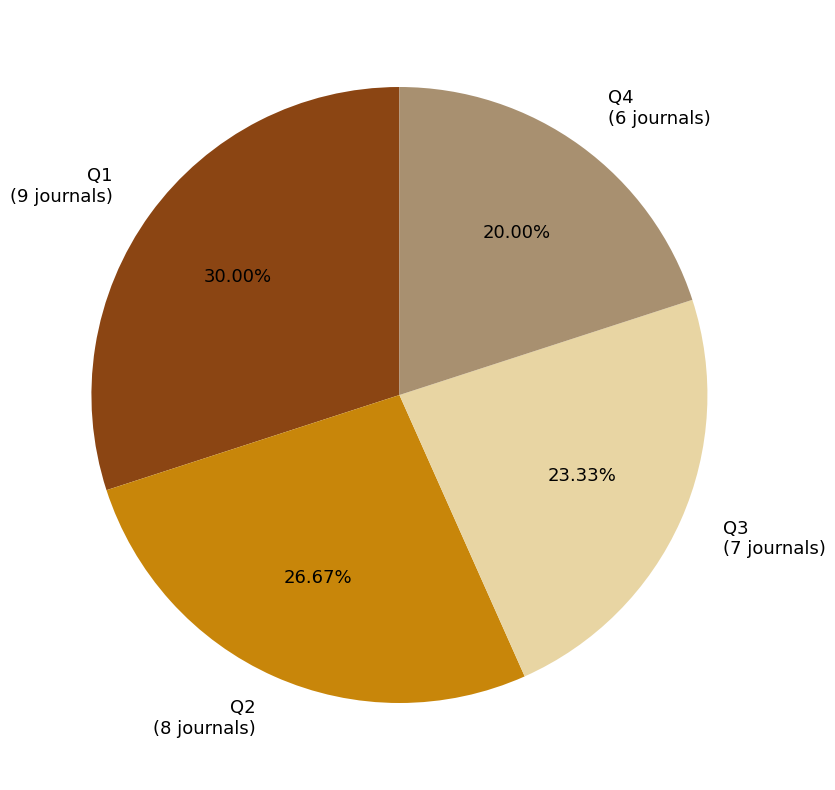

Does Q1 account for over 50% of the chart?

No